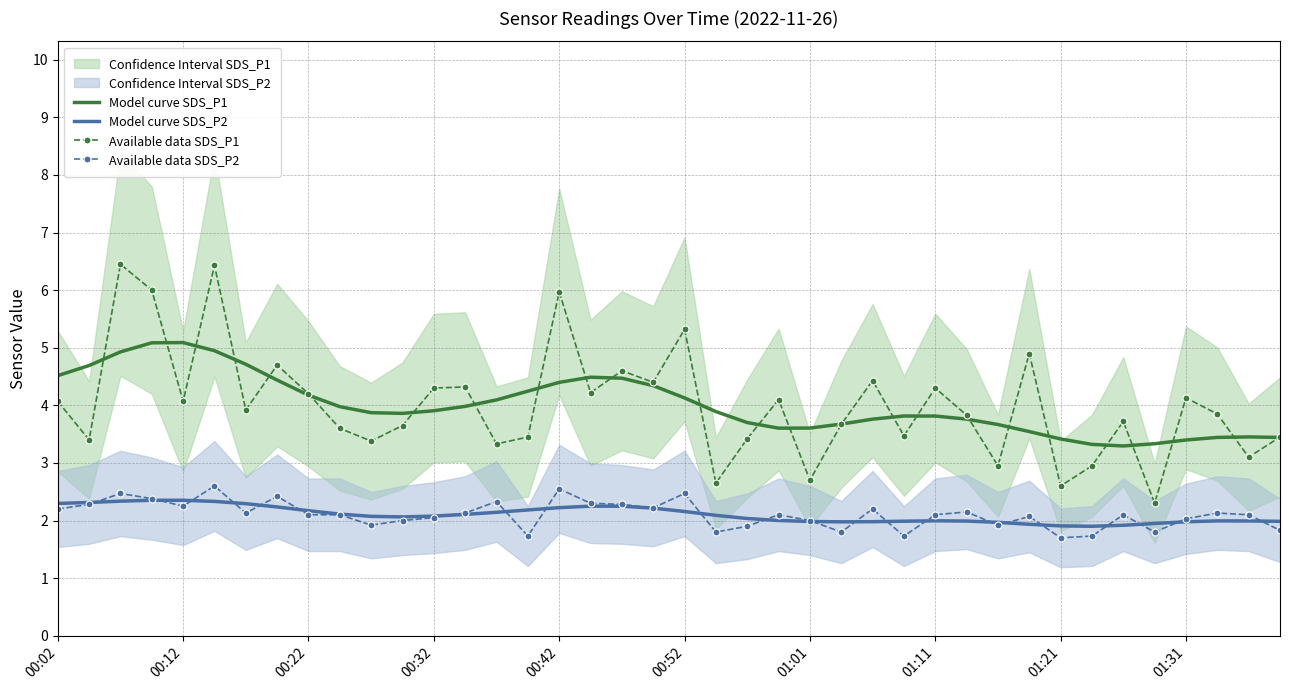

The value of Model curve SDS_P1 at 00:52 is 2.5. True or false?

False